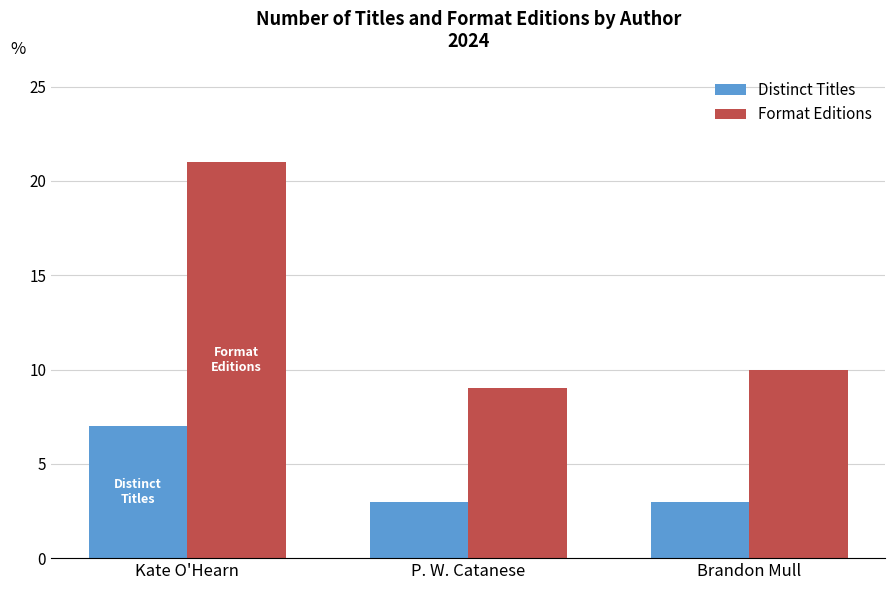

Are the bars grouped side by side (vs. stacked)?

Yes